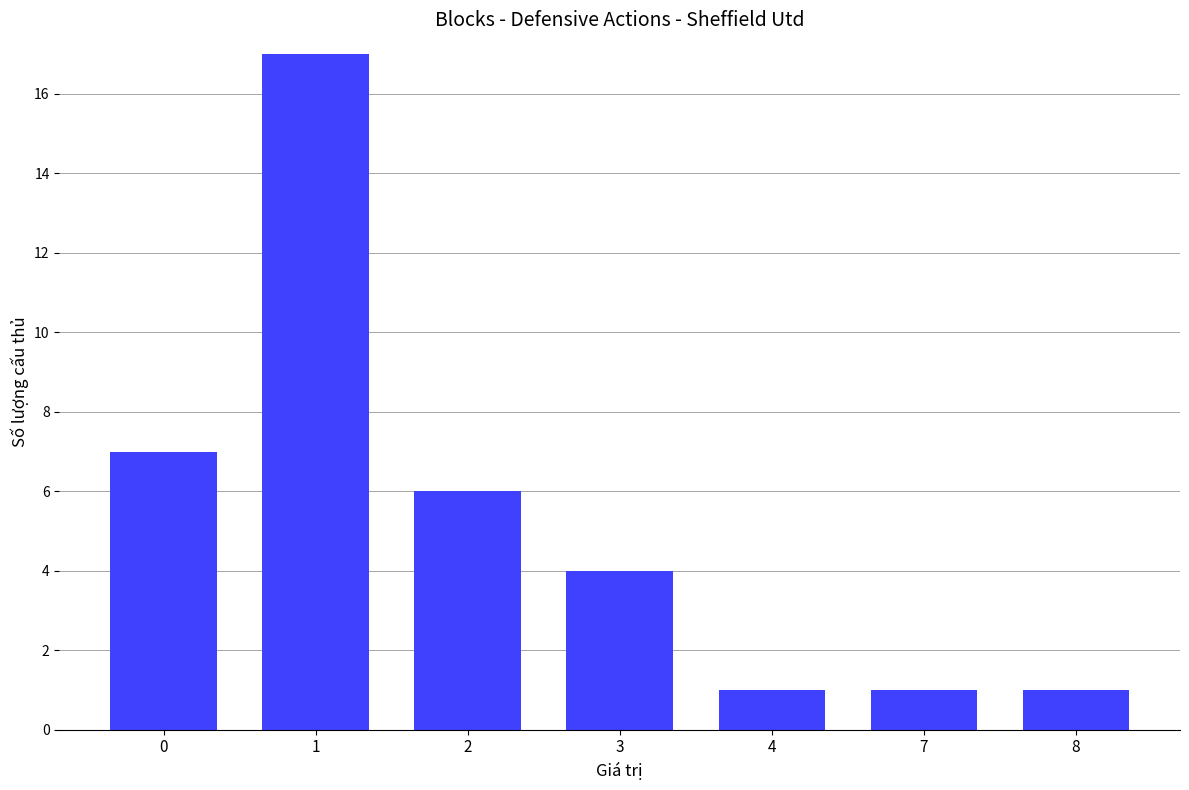

True or false: the data shows 7 at 0.

True